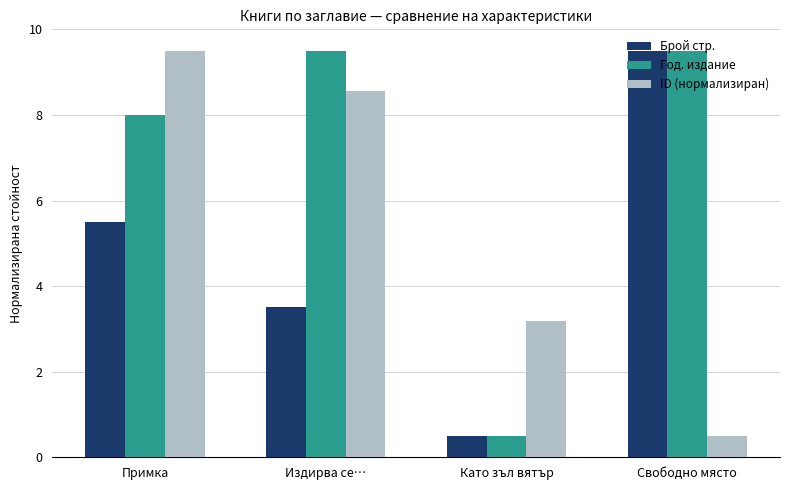

How many bars are there in each group?

3